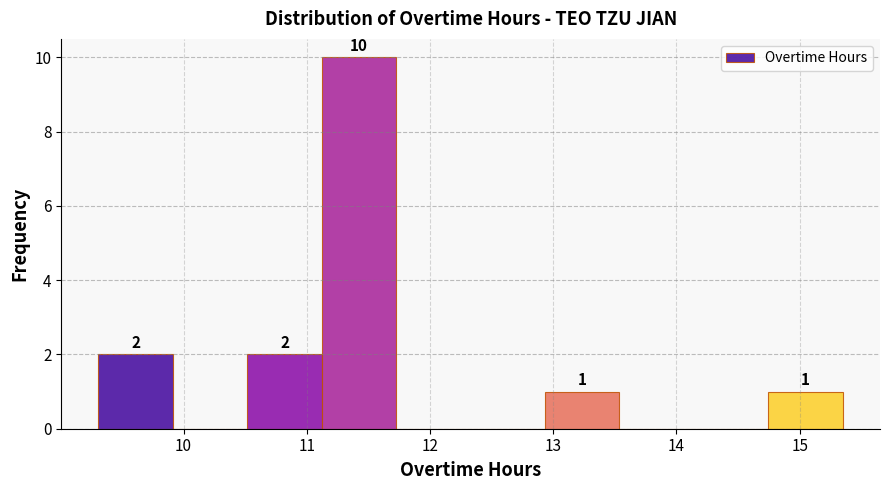

Which range on the x-axis has the tallest bar?

11.1 to 11.7